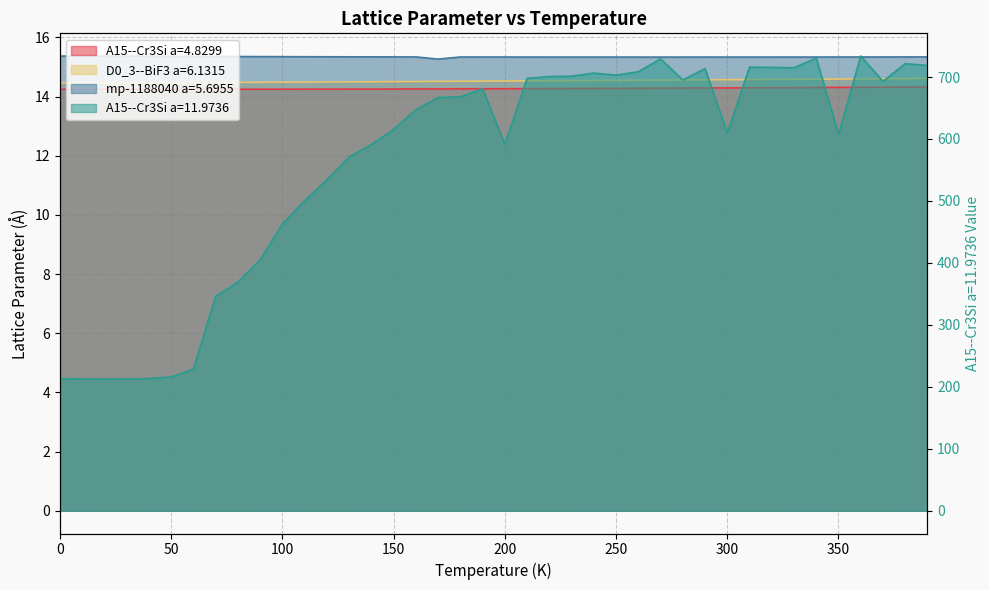

What is the average value of the A15--Cr3Si a=4.8299 series?

14.3